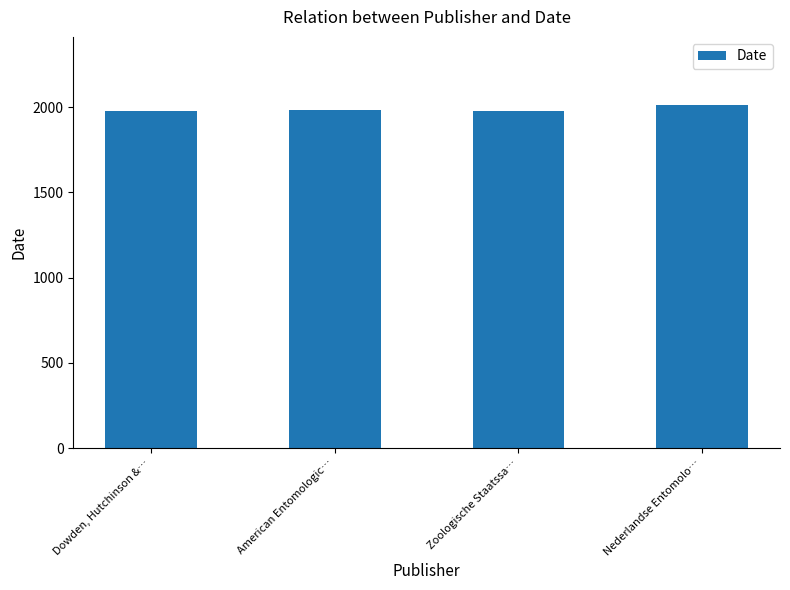

What is the change in value from Dowden, Hutchinson &… to Nederlandse Entomolo…?

+30